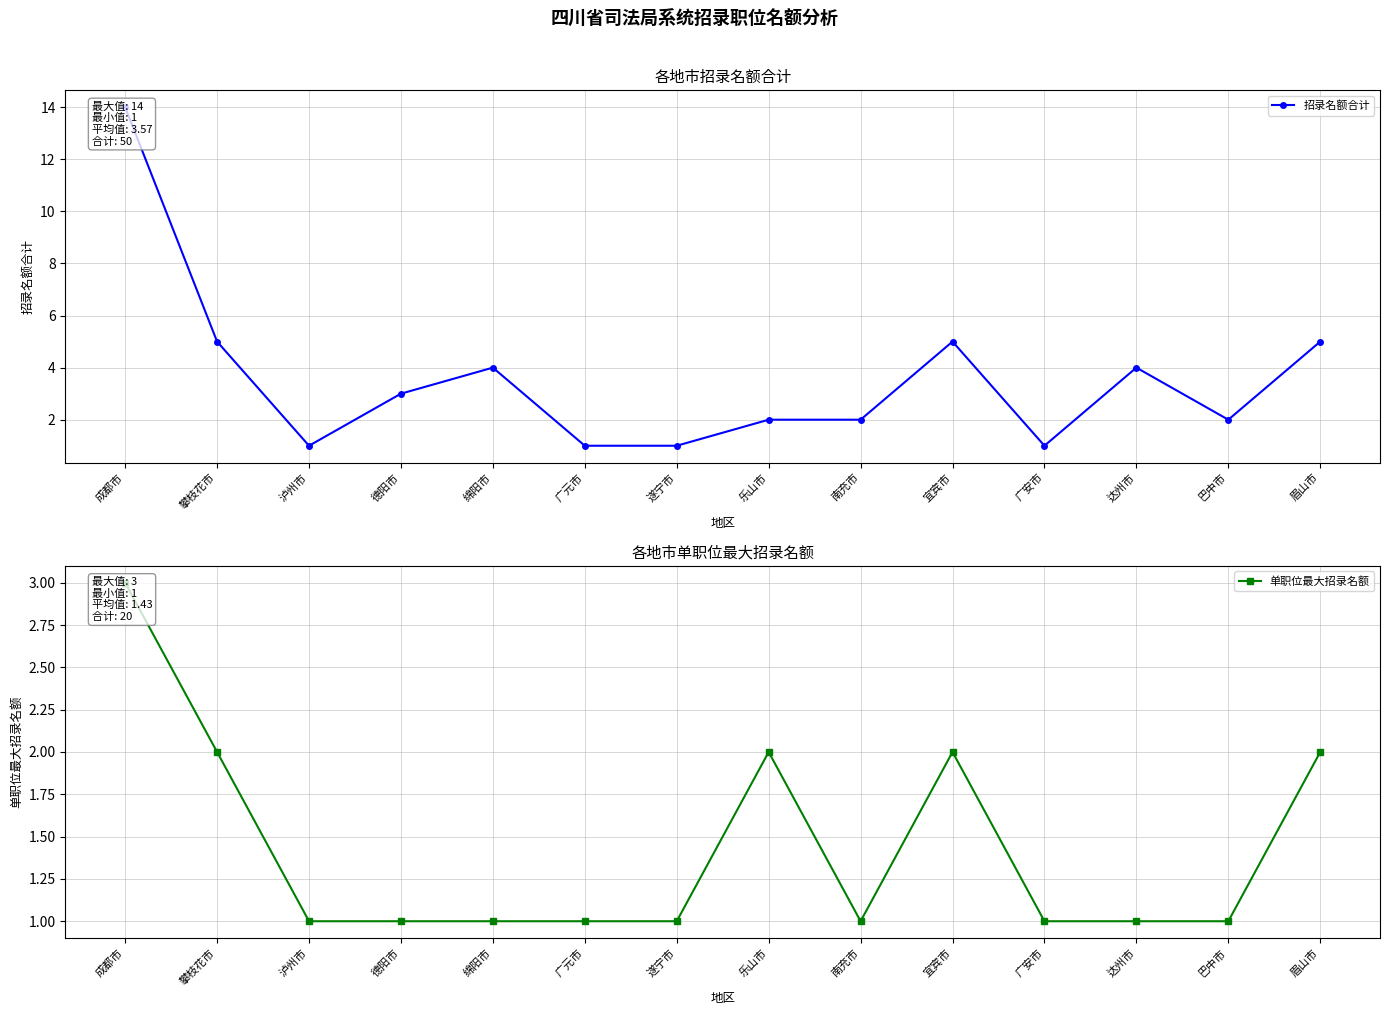

List the series in order of their overall mean, highest first.

招录名额合计, 单职位最大招录名额